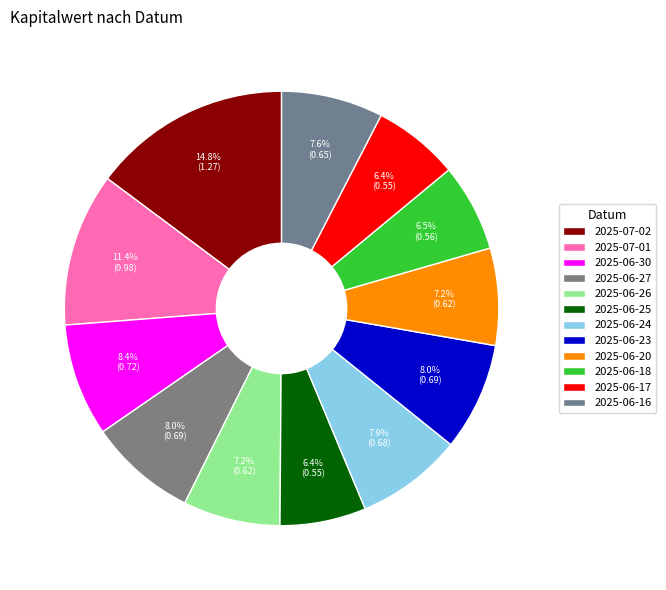

How many slices are in this pie chart?

12